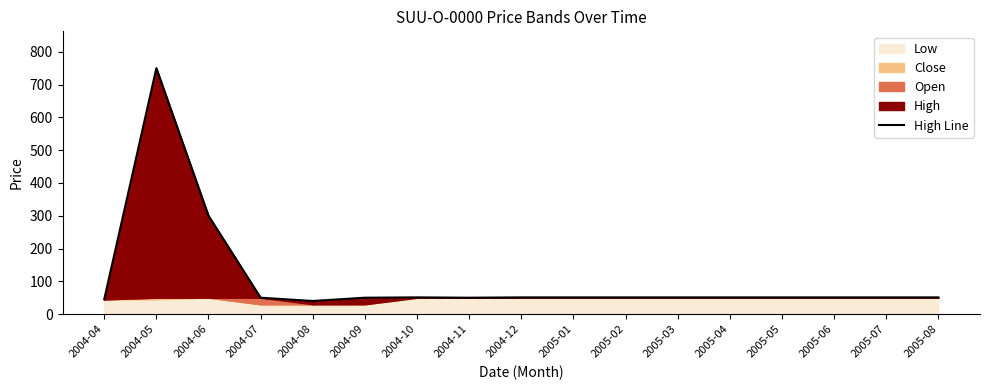

Count the number of values greater than 51.

2